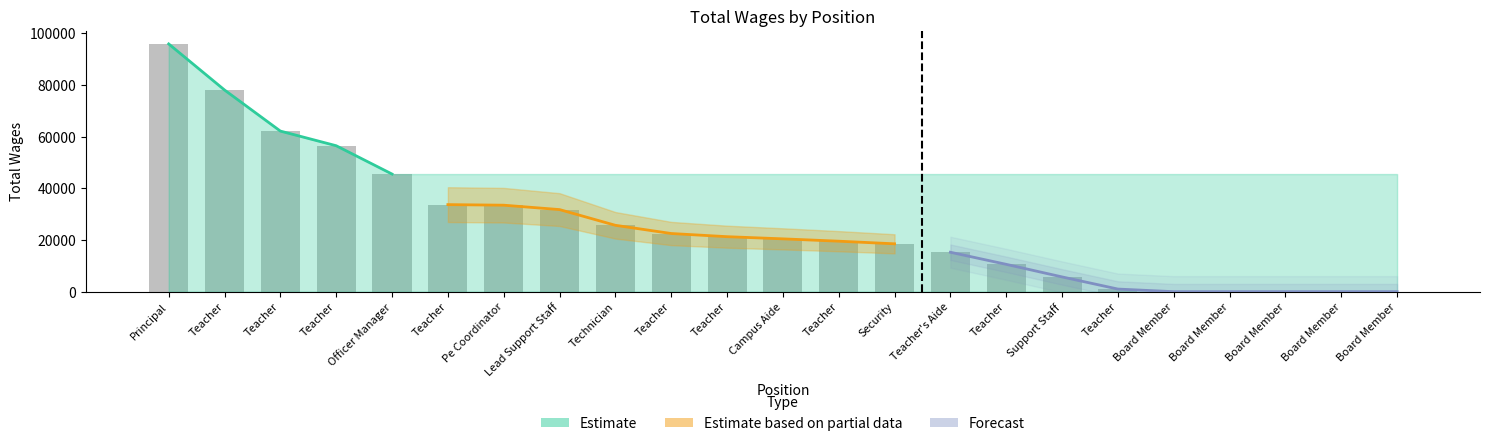

How many values are above zero?

18